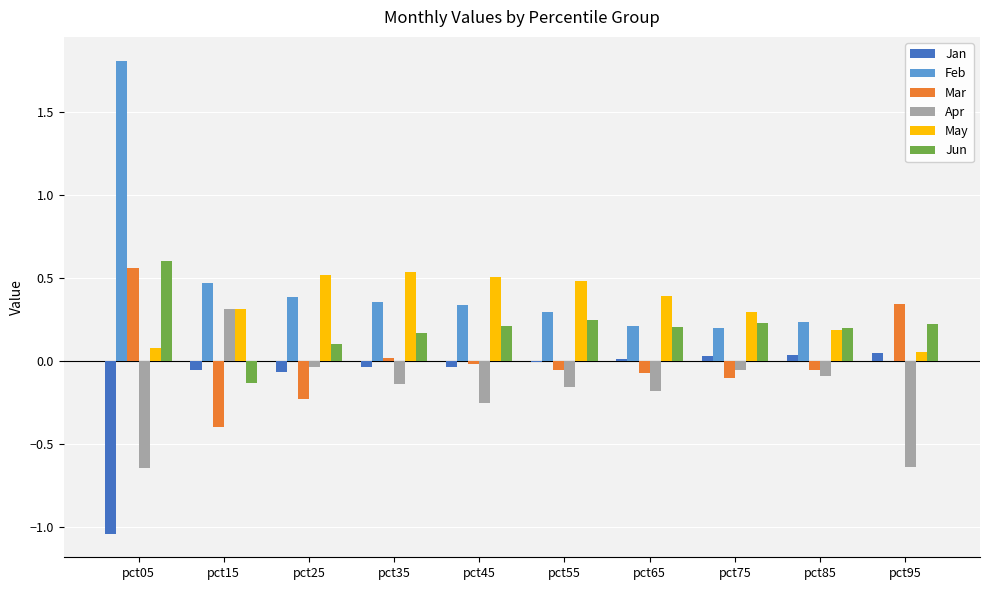

Where does the Mar series first go above 0?

pct05